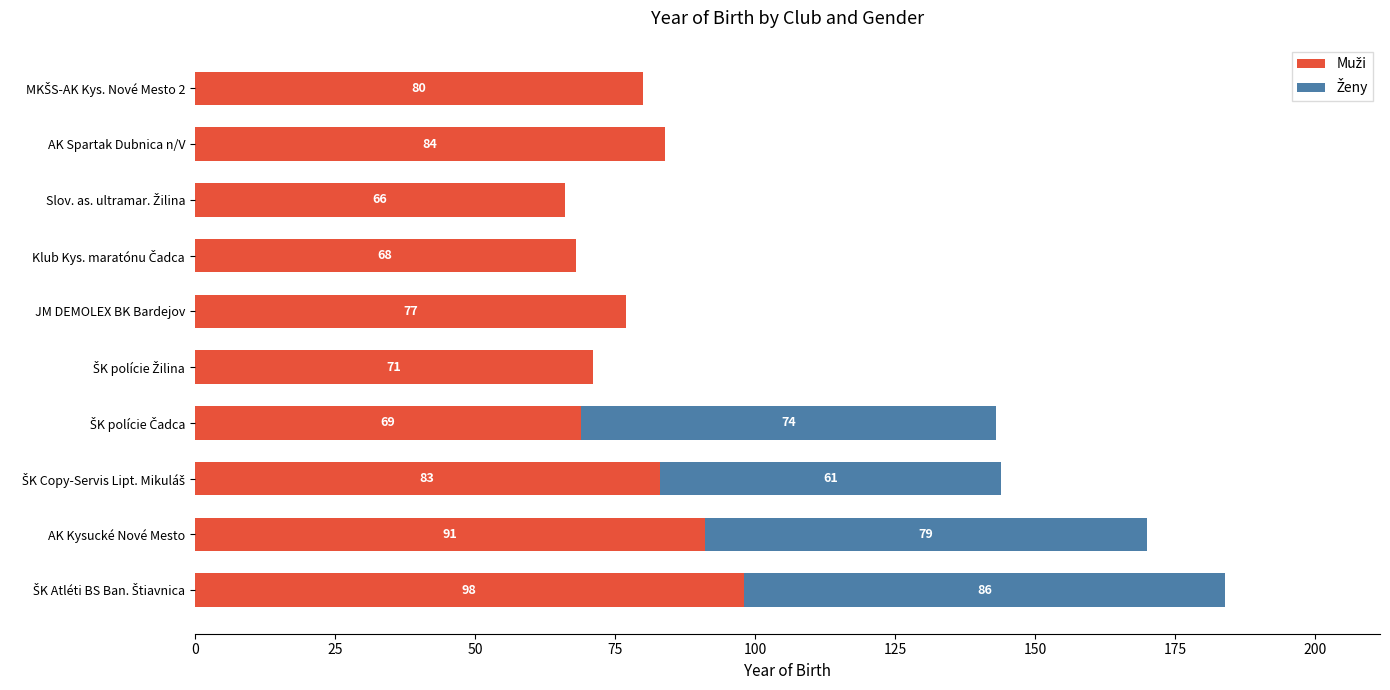

Reading left to right, extract all data points from this chart.

Muži: 98	91	83	69	71	77	68	66	84	80
Ženy: 86	79	61	74	0	0	0	0	0	0